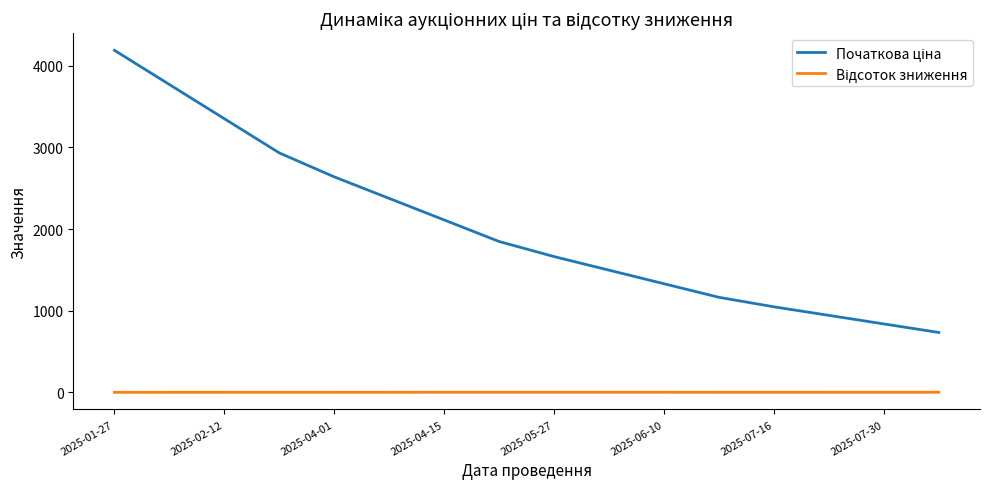

What is the maximum value shown in the chart?

4188.0